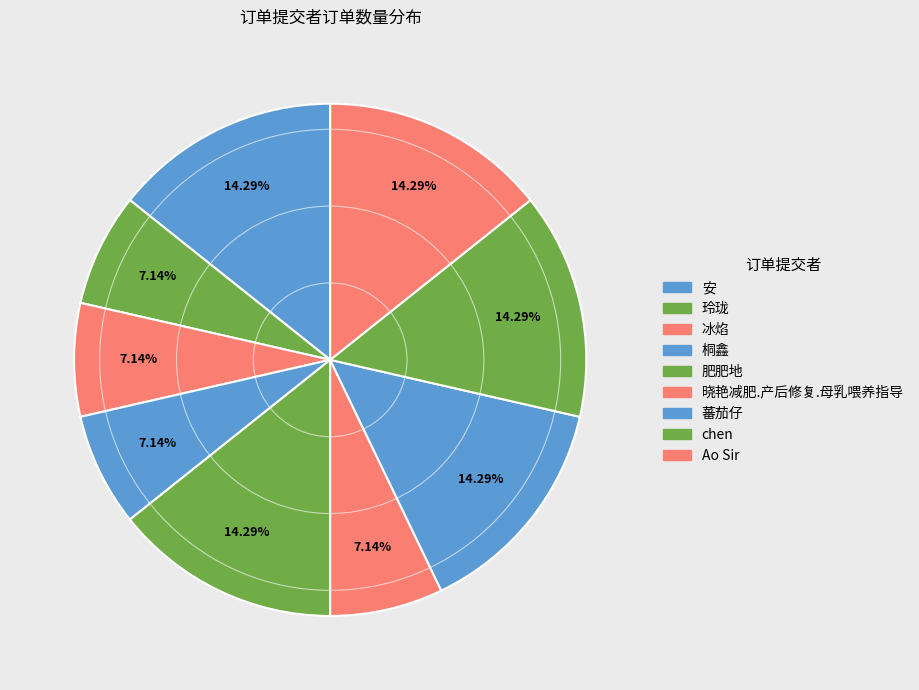

How many slices are in this pie chart?

9